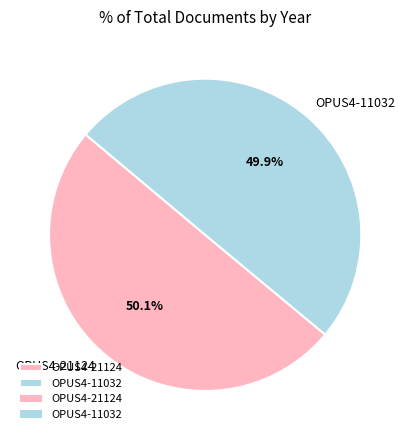

To the nearest percent, what percentage of the pie is OPUS4-11032?

50%